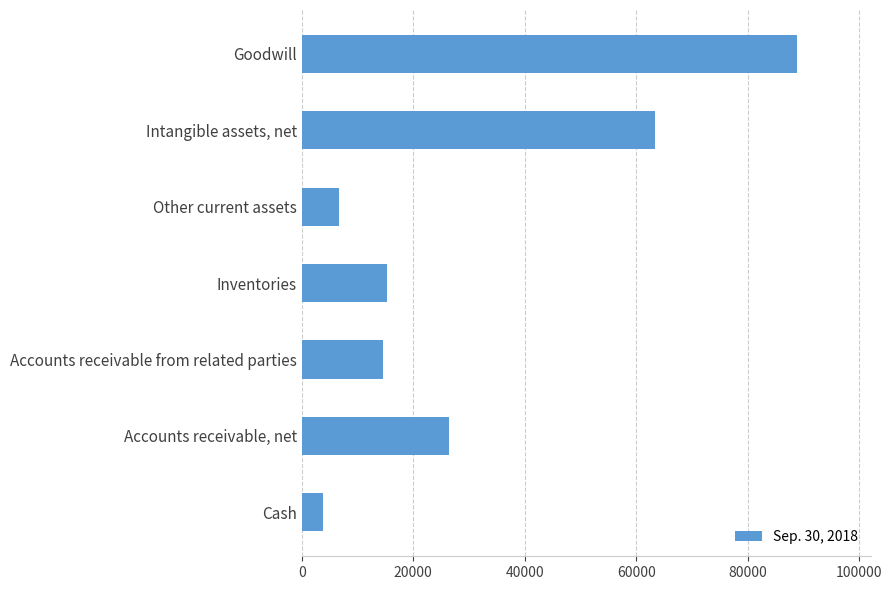

List the labels in order of value, smallest first.

Cash, Other current assets, Accounts receivable from related parties, Inventories, Accounts receivable, net, Intangible assets, net, Goodwill